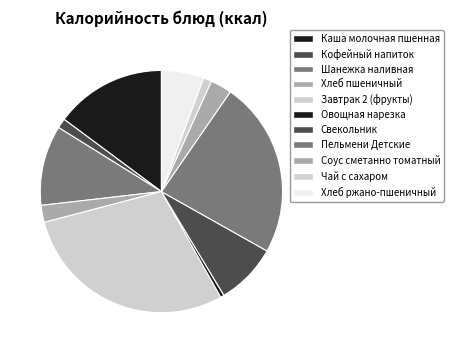

Is it true that Хлеб пшеничный is 1% of the pie?

False